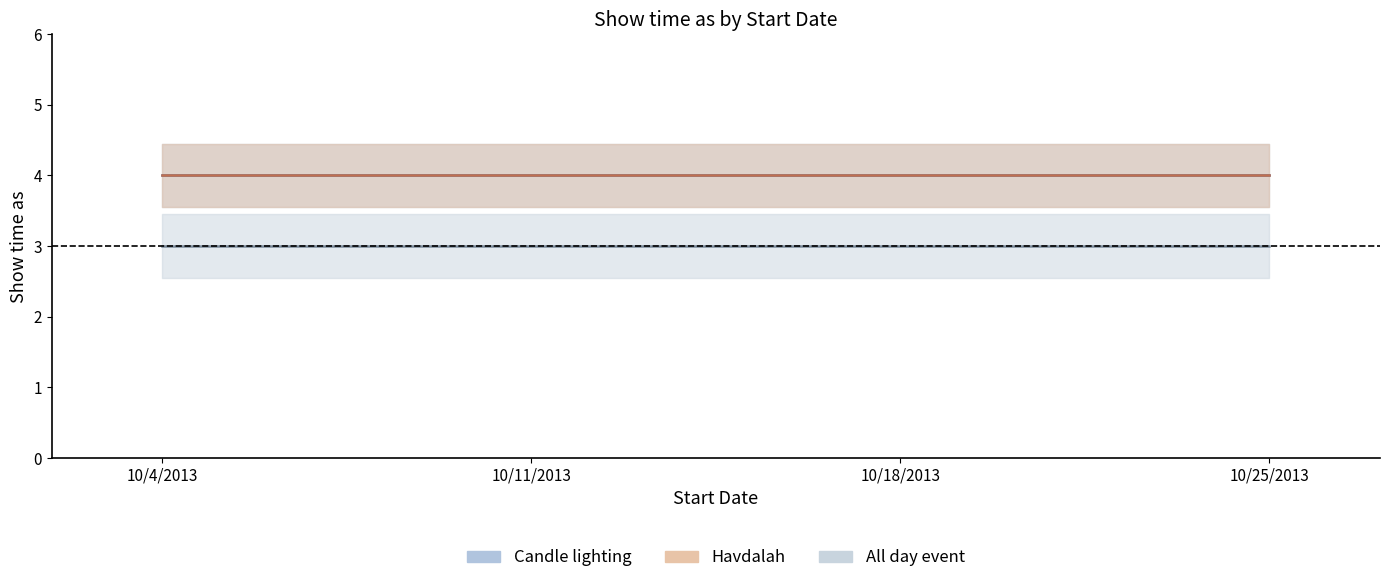

What is the total value across all series at 10/4/2013?

11